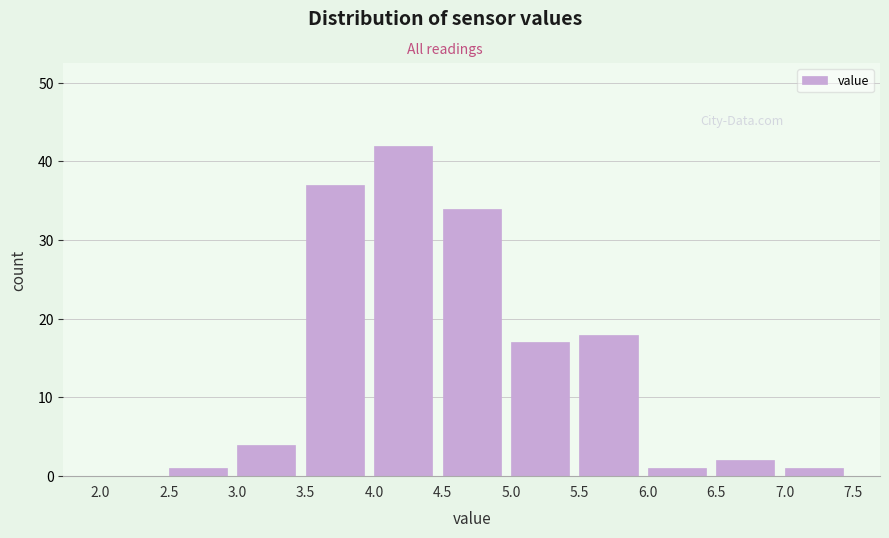

Reading left to right, transcribe this chart: for each bar, give the range it covers on the x-axis and its height. The values are not printed on the chart, so give them approximately, as read against the axis.

2.0 to 2.5: 0
2.5 to 3.0: 1
3.0 to 3.5: 4
3.5 to 4.0: 37
4.0 to 4.5: 42
4.5 to 5.0: 34
5.0 to 5.5: 17
5.5 to 6.0: 18
6.0 to 6.5: 1
6.5 to 7.0: 2
7.0 to 7.5: 1